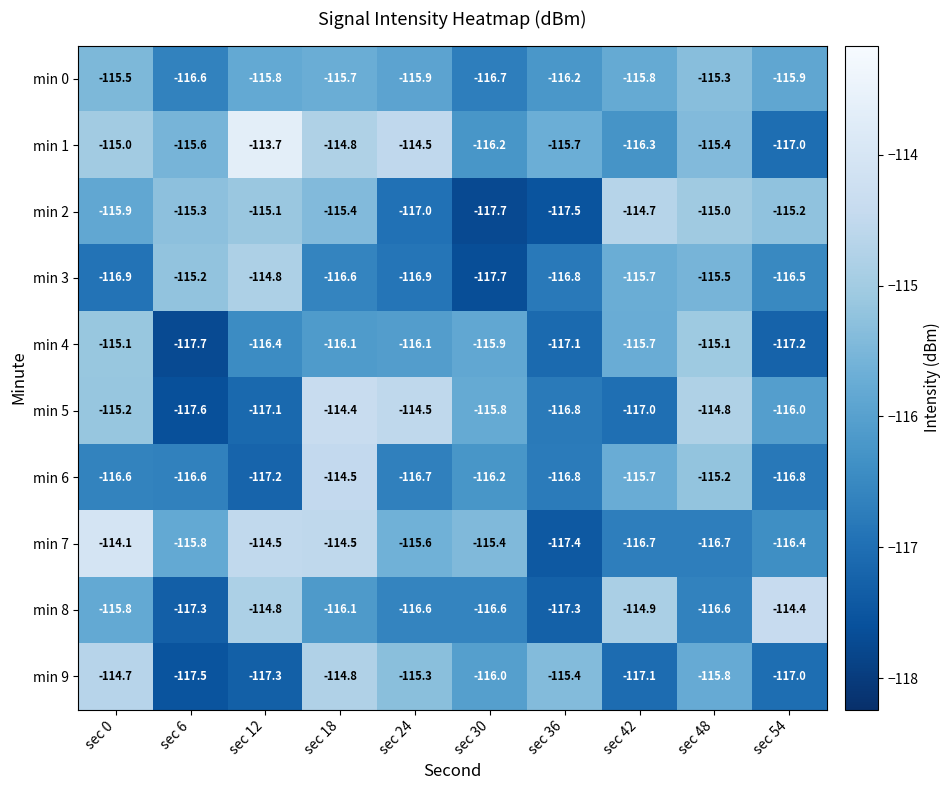

What is the average value of the min 2 series?

-115.9